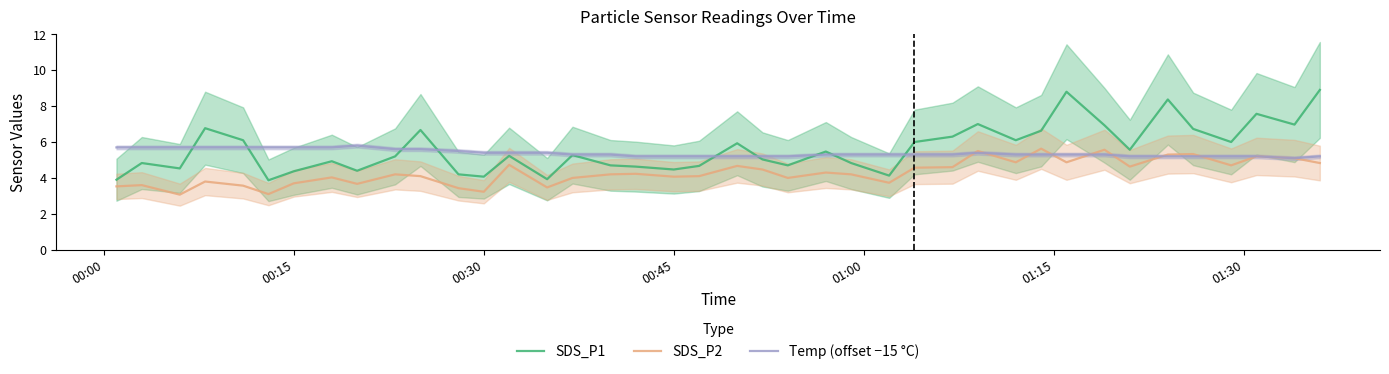

What is the greatest value displayed?

8.9